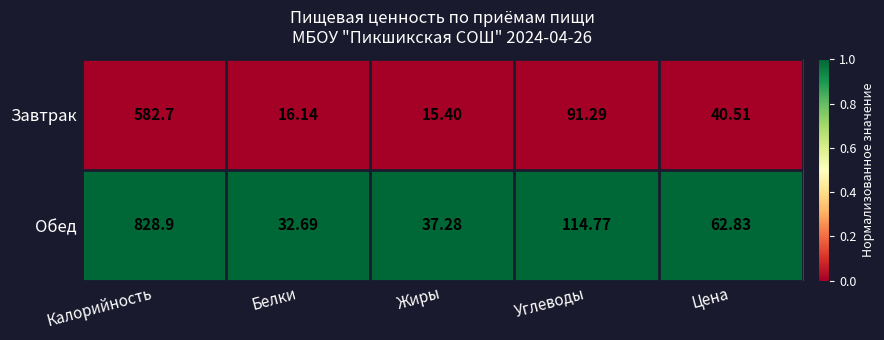

Which series changed the most between Белки and Цена?

Обед